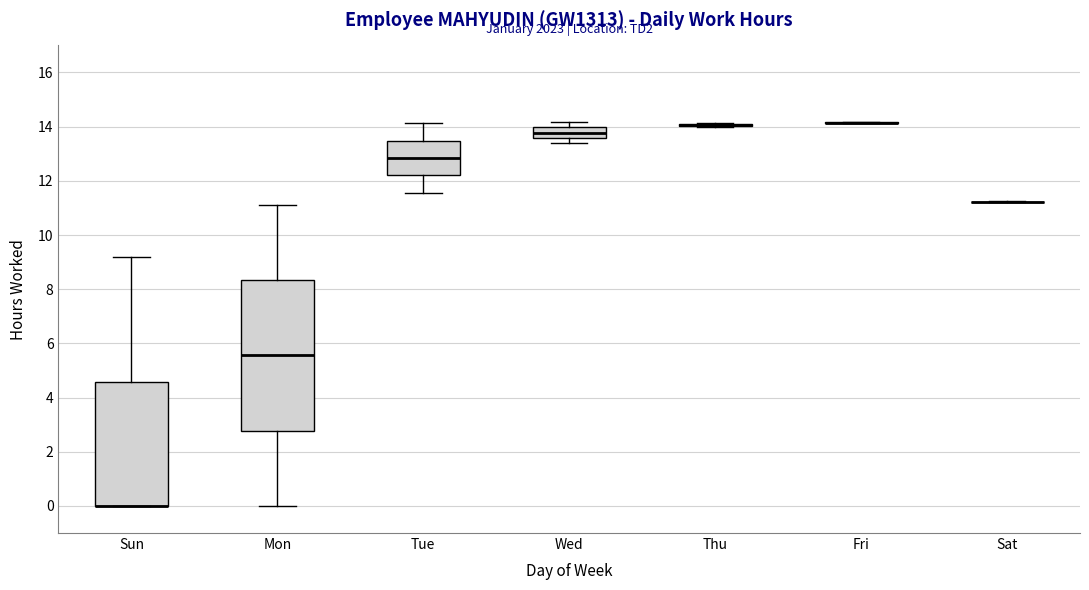

Reading left to right, transcribe this box plot: for each box, give where its median line is, the range the box spans, and where its two whiskers end, as read against the y-axis. The values are not printed on the chart, so give them approximately, as read against the axis.

Sun: median 0.0 (drawn on the box's lower edge), box 0.0 to 4.6, whiskers 0.0 to 9.2
Mon: median 5.6, box 2.8 to 8.4, whiskers 0.0 to 11.2
Tue: median 12.8, box 12.2 to 13.4, whiskers 11.6 to 14.2
Wed: median 13.8, box 13.6 to 14.0, whiskers 13.4 to 14.2
Thu: box collapsed to a line at 14.0, whiskers 14.0 to 14.2
Fri: box collapsed to a line at 14.2, whiskers 14.2 to 14.2
Sat: box collapsed to a line at 11.2, whiskers 11.2 to 11.2